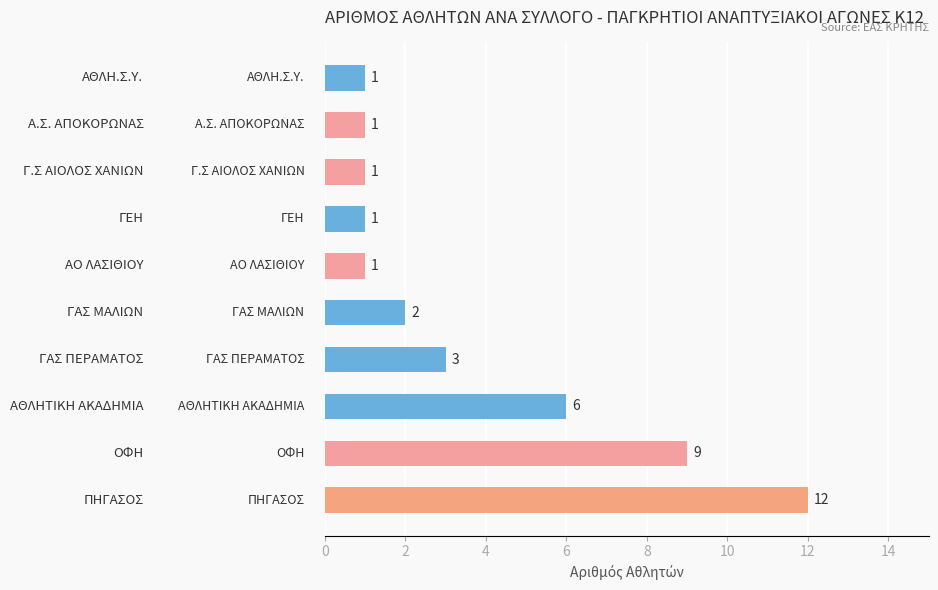

What is the sum of all values?

37